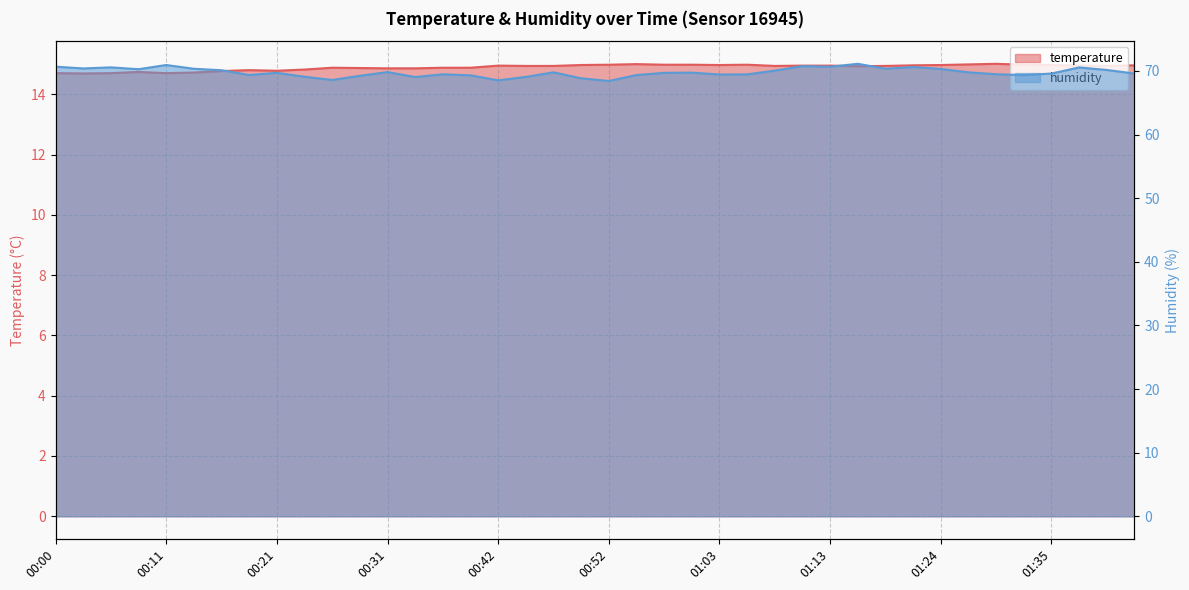

What is the minimum value for humidity?

68.4